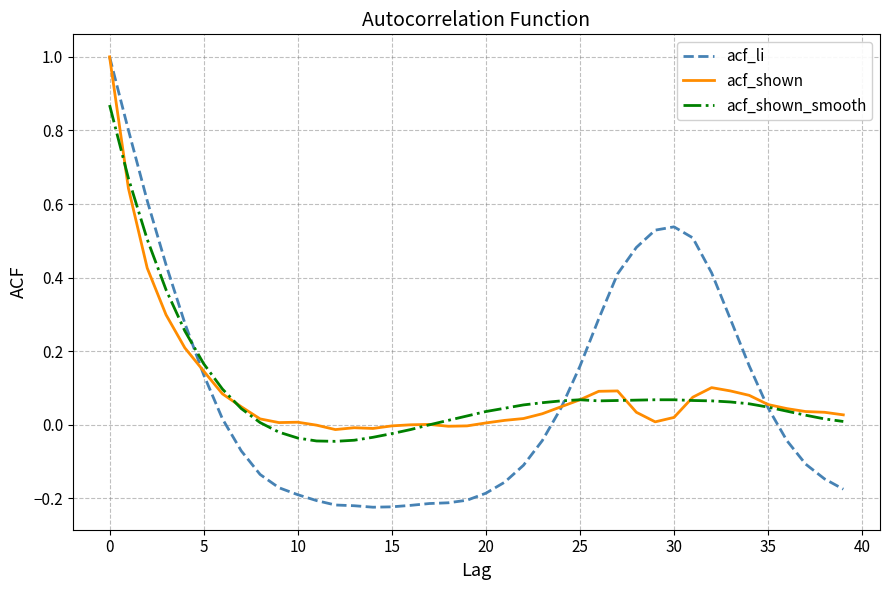

Which series has the largest range (max minus min)?

acf_li